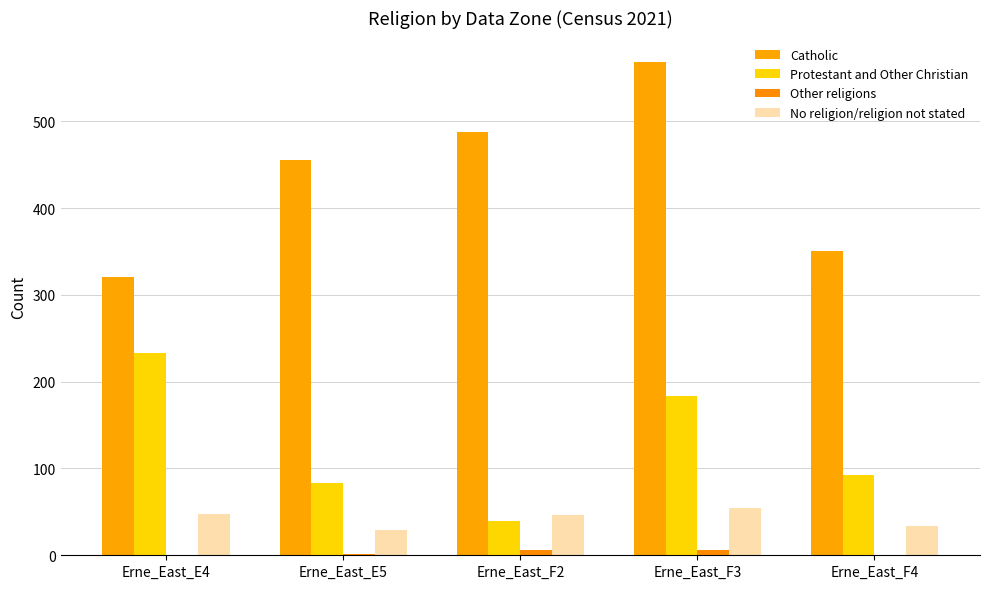

How many groups of bars are there?

5